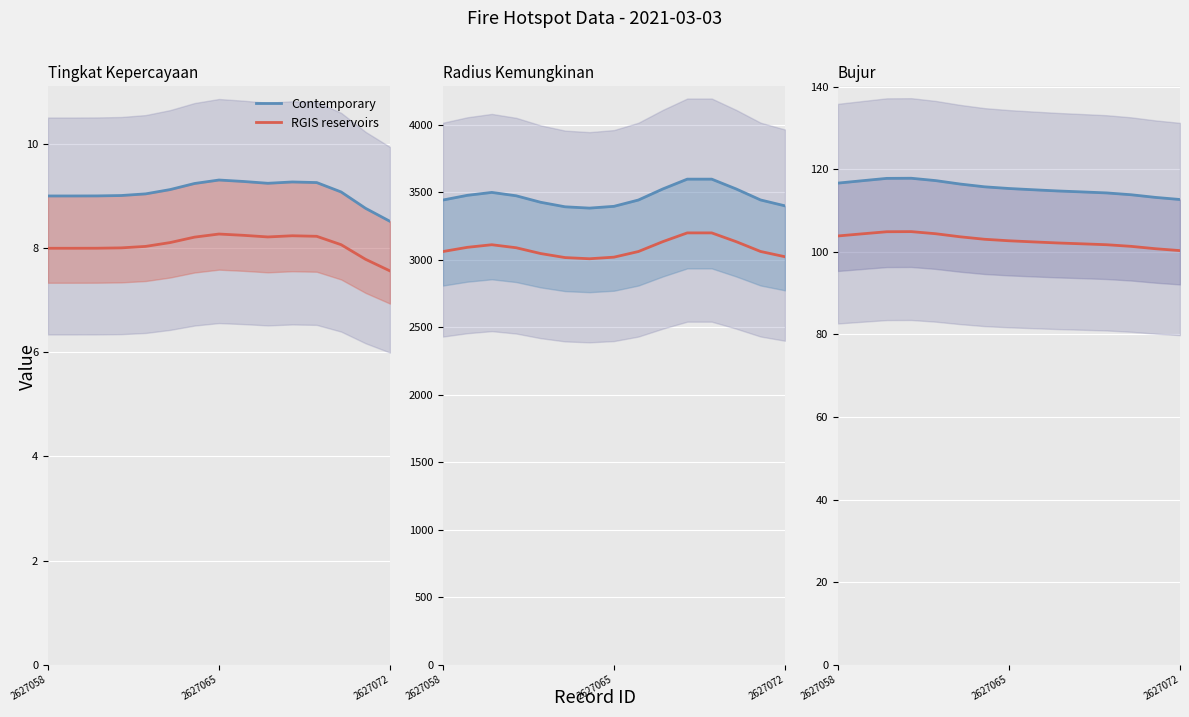

Does the chart display data point markers on the line(s)?

No